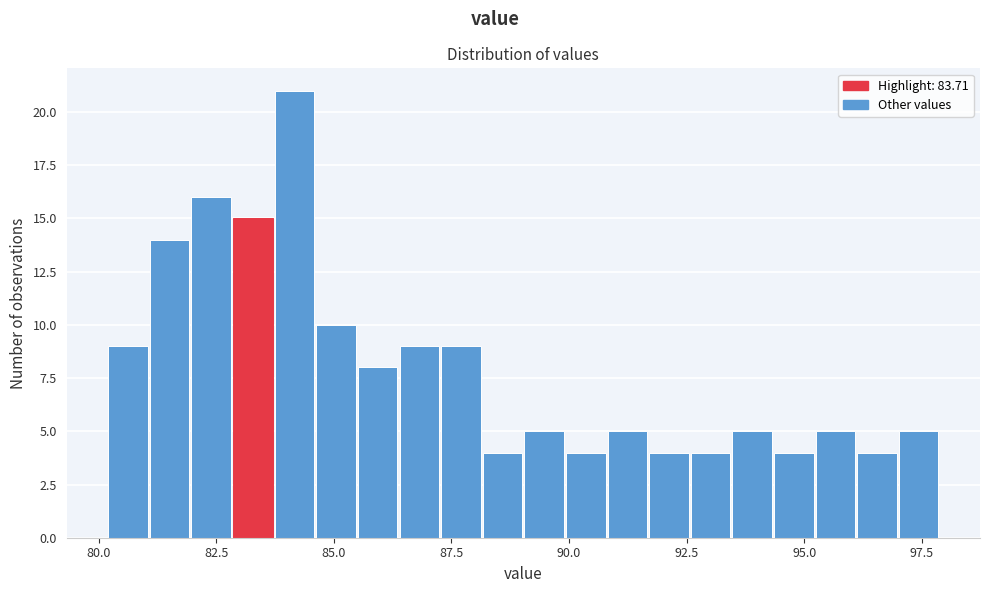

Around what value on the x-axis is the tallest bar? Give the approximate position of its centre, as read against the axis.

84.0